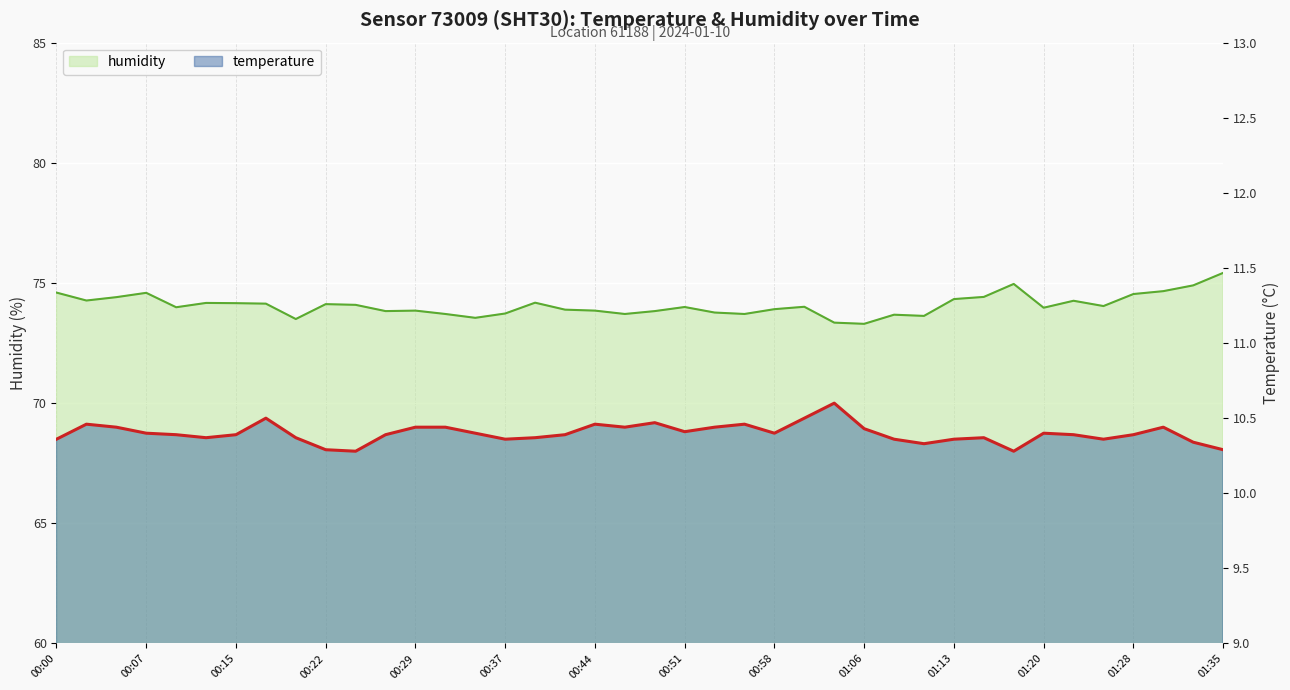

True or false: humidity and temperature cross at least once.

False